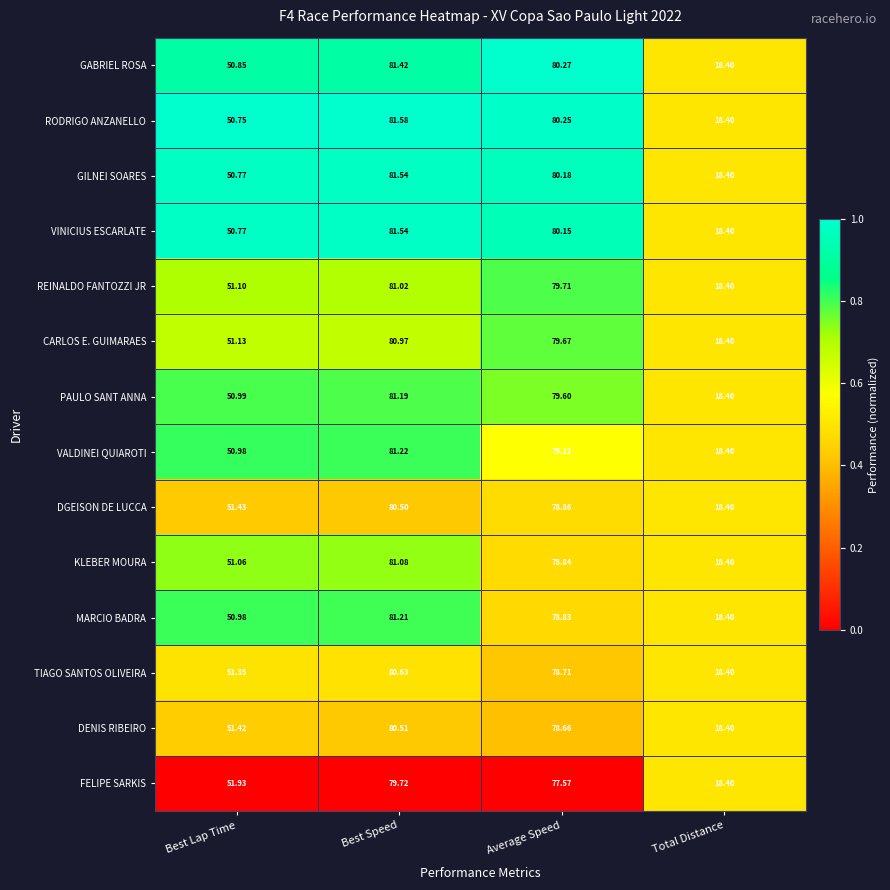

Between Average Speed and Total Distance, which series saw the biggest shift?

GABRIEL ROSA